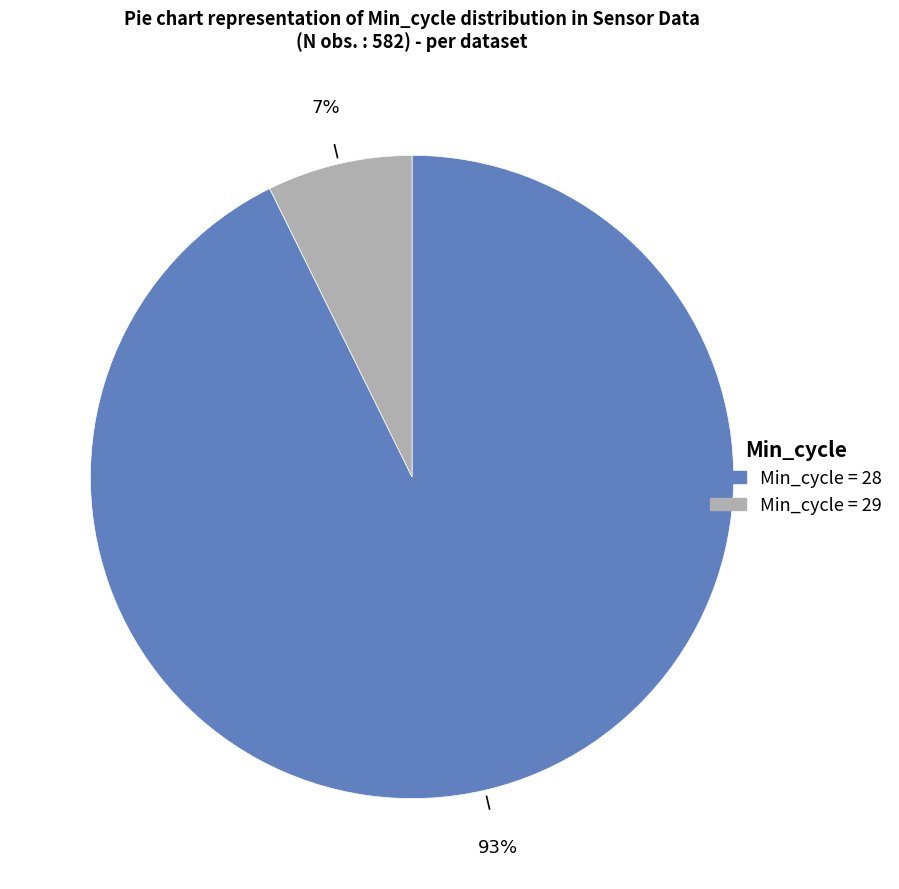

How many slices are in this pie chart?

2